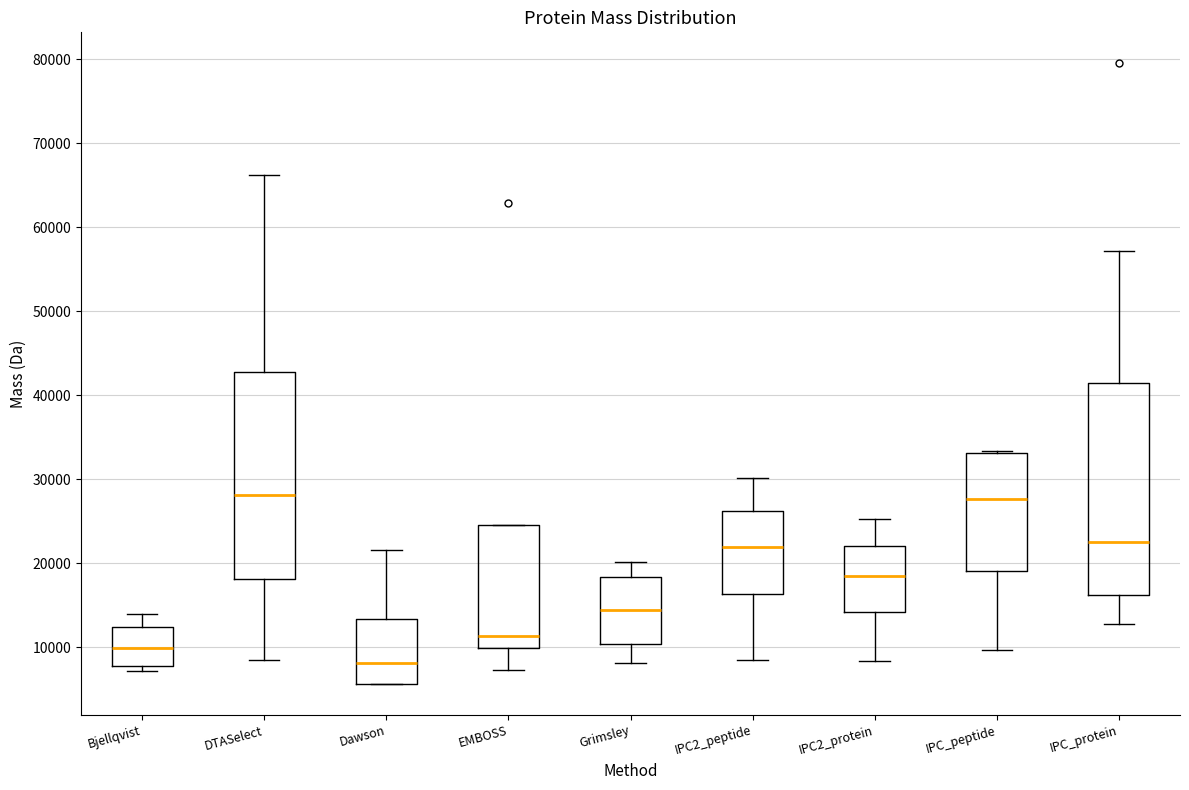

Reading left to right, read every box against the y-axis: the position of its median line, the range the box covers, and the ends of its whiskers. The values are not printed on the chart, so give them approximately, as read against the axis.

Bjellqvist: median 10000, box 8000 to 12000, whiskers 7000 to 14000
DTASelect: median 28000, box 18000 to 43000, whiskers 9000 to 66000
Dawson: median 8000, box 6000 to 13000, whiskers 6000 to 22000
EMBOSS: median 11000, box 10000 to 25000, whiskers 7000 to 25000
Grimsley: median 14000, box 10000 to 18000, whiskers 8000 to 20000
IPC2_peptide: median 22000, box 16000 to 26000, whiskers 8000 to 30000
IPC2_protein: median 19000, box 14000 to 22000, whiskers 8000 to 25000
IPC_peptide: median 28000, box 19000 to 33000, whiskers 10000 to 33000
IPC_protein: median 23000, box 16000 to 41000, whiskers 13000 to 57000